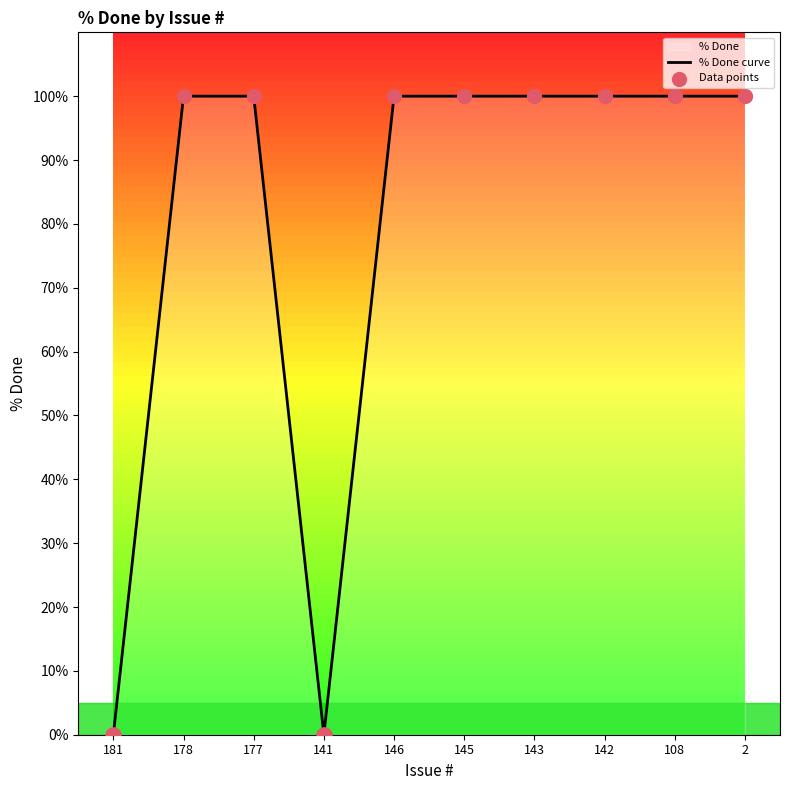

What is the total value across all series at 143?

200